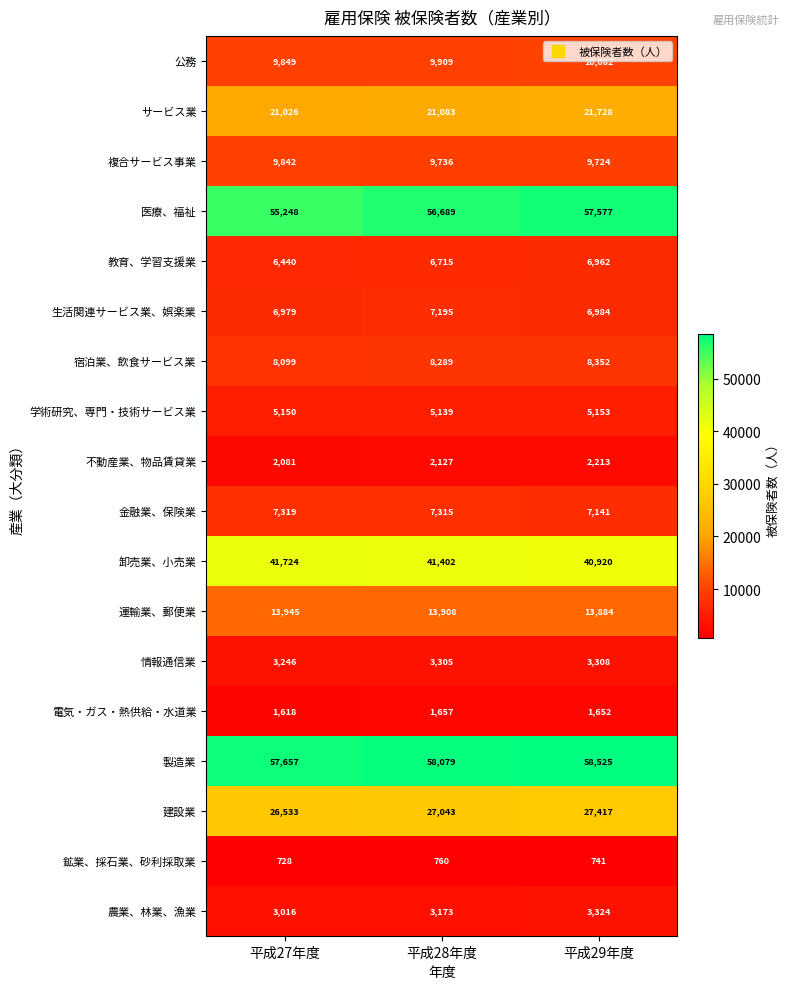

How many 学術研究、専門・技術サービス業 values are between 5139 and 5153?

3